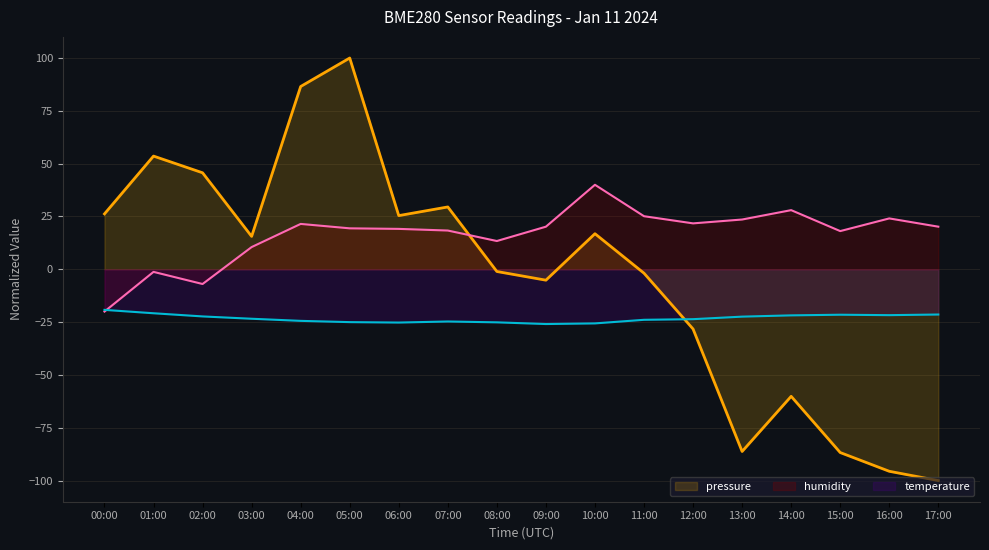

At which label is pressure closest to 0?

08:00